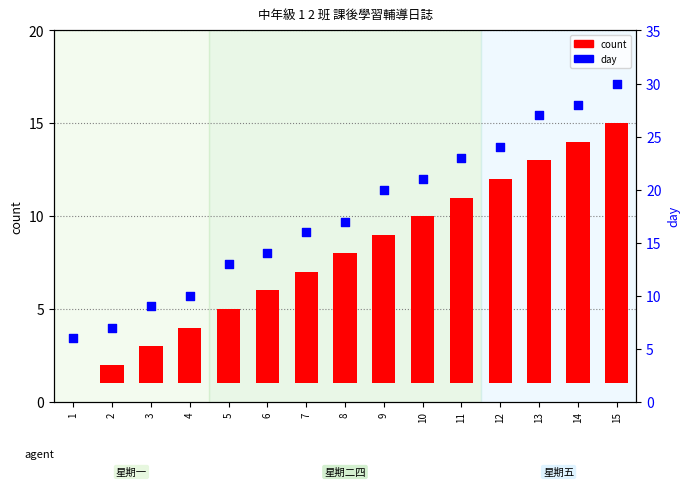

What are all the series names shown in the legend?

count, day